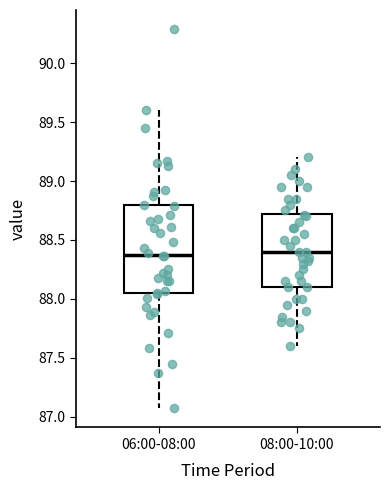

Which box is the tallest, from its lower edge to its upper edge?

06:00-08:00